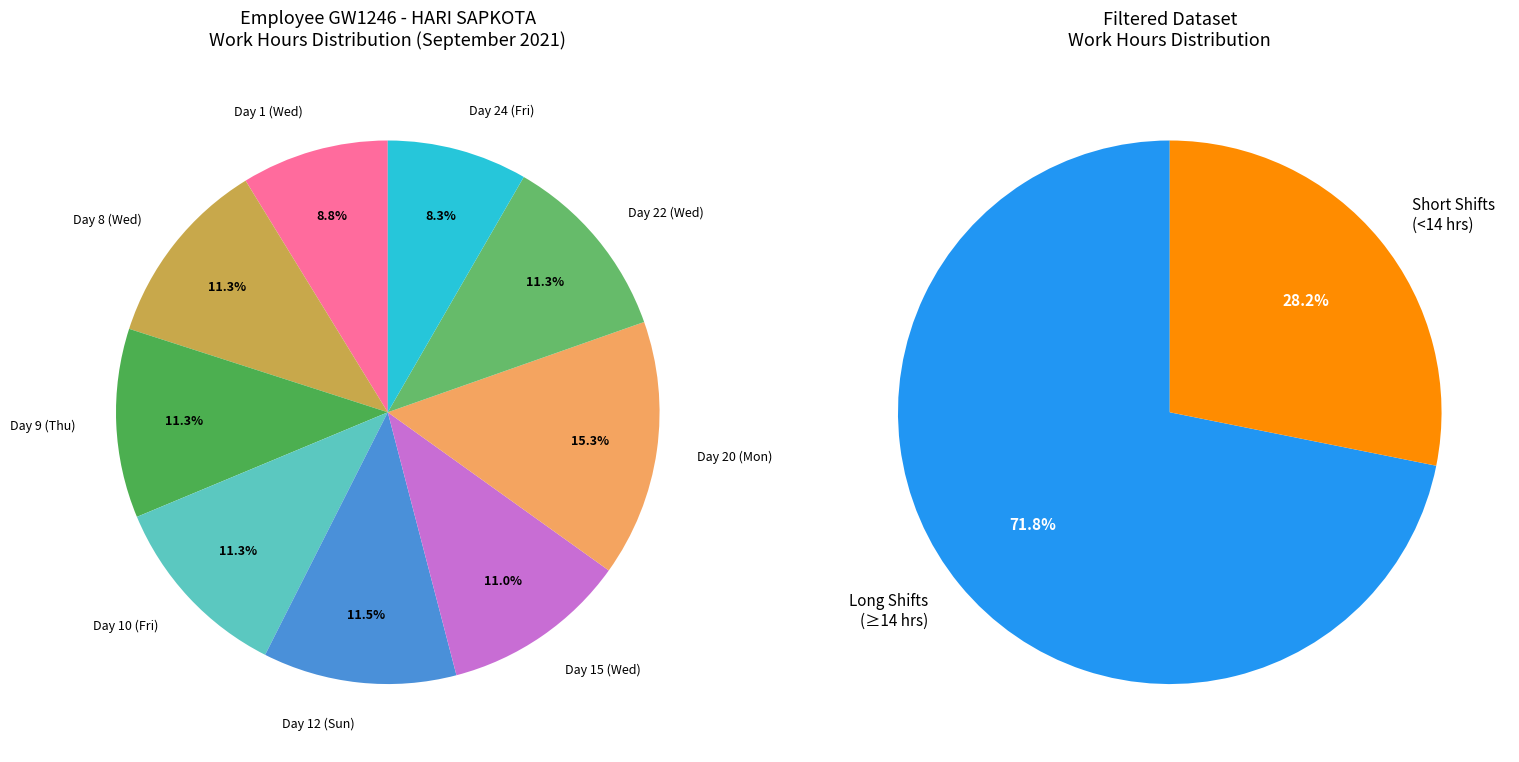

Is Day 9 (Thu) the majority of the pie?

No